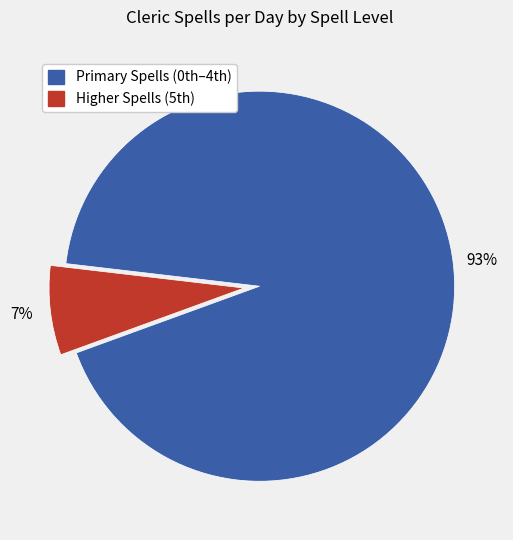

Is there a majority slice in this chart?

Yes